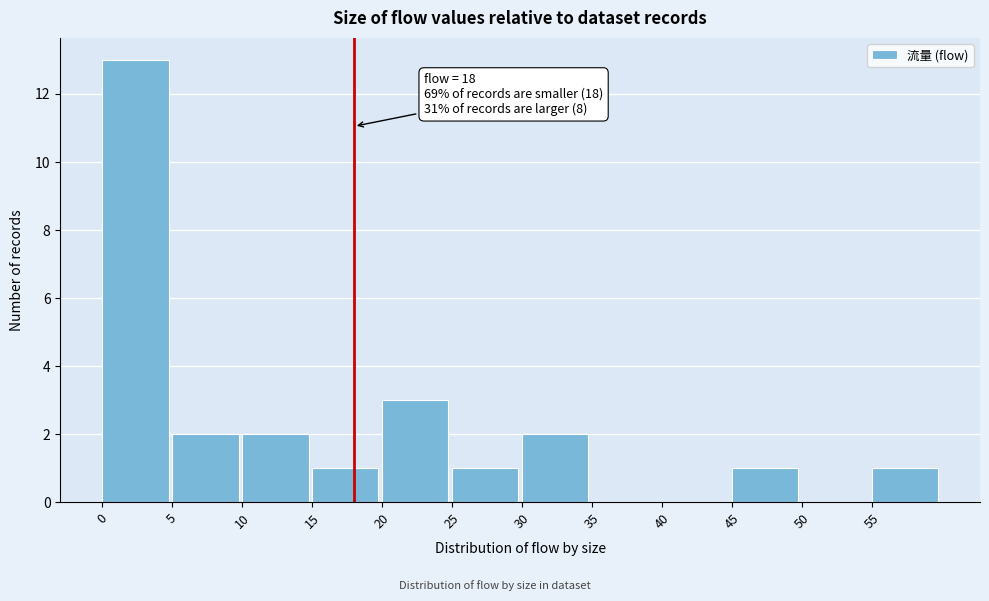

Which range on the x-axis has the tallest bar?

0 to 5